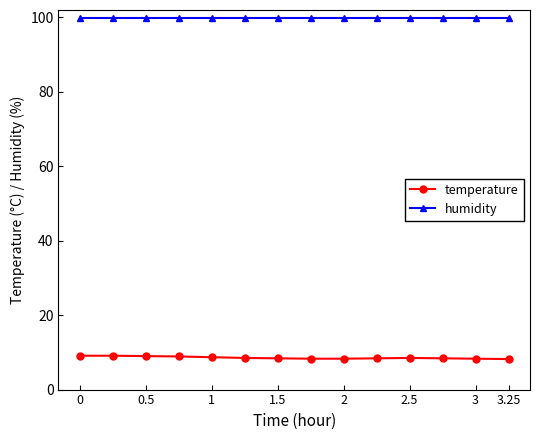

What is the highest value of the humidity series?

99.9